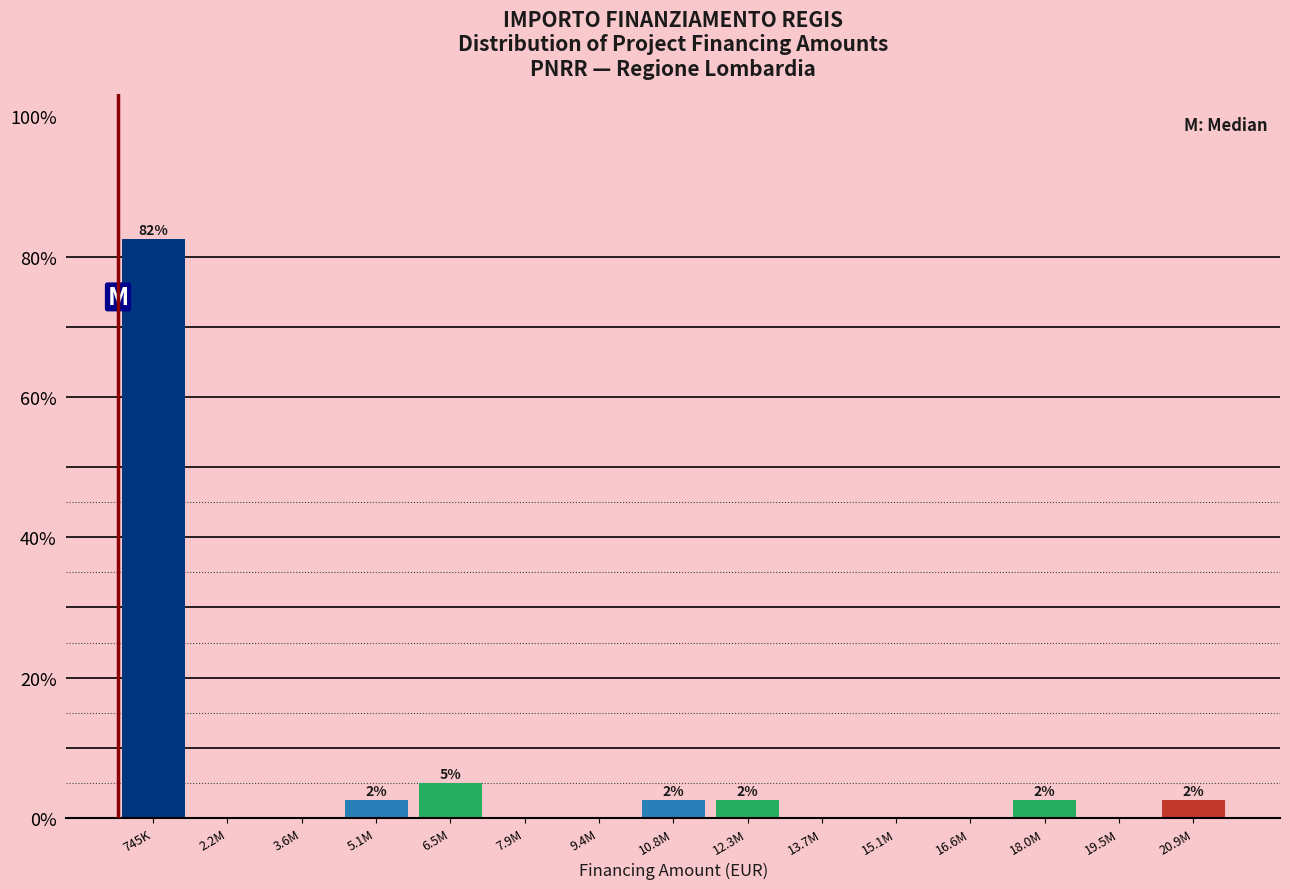

Reading right to left, transcribe all the data shown in this chart.

20.9M=2.5	19.5M=0.0	18.0M=2.5	16.6M=0.0	15.1M=0.0	13.7M=0.0	12.3M=2.5	10.8M=2.5	9.4M=0.0	7.9M=0.0	6.5M=5.0	5.1M=2.5	3.6M=0.0	2.2M=0.0	745K=82.5